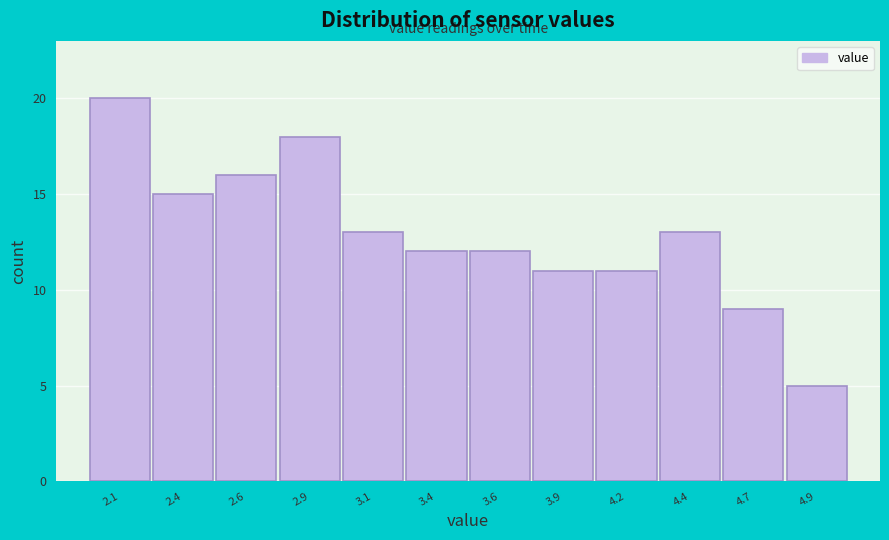

Reading left to right, extract all data points from this chart.

20	15	16	18	13	12	12	11	11	13	9	5